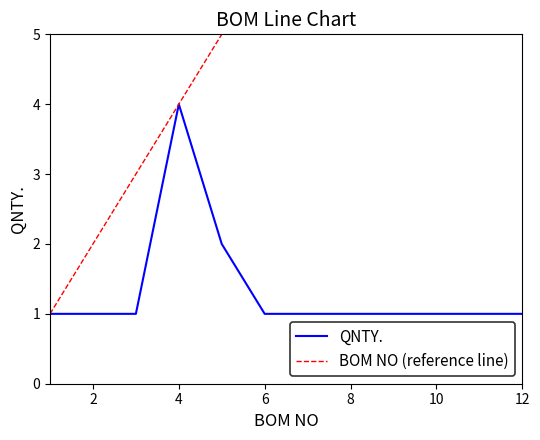

Does the chart have visible grid lines?

No